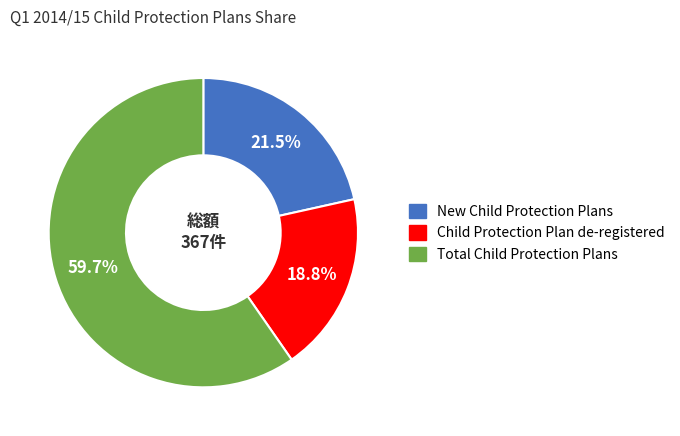

To the nearest percent, what is the combined percentage of New Child Protection Plans and Child Protection Plan de-registered?

40%